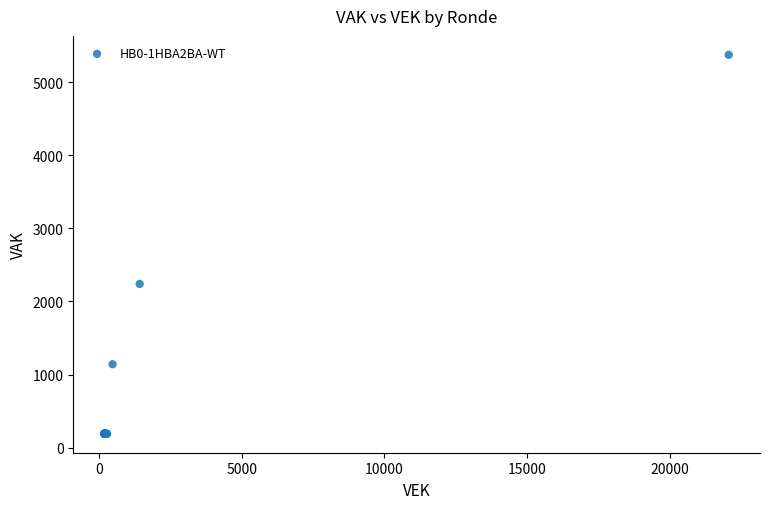

What Y value in the scatter plot is closest to 2781?

2239